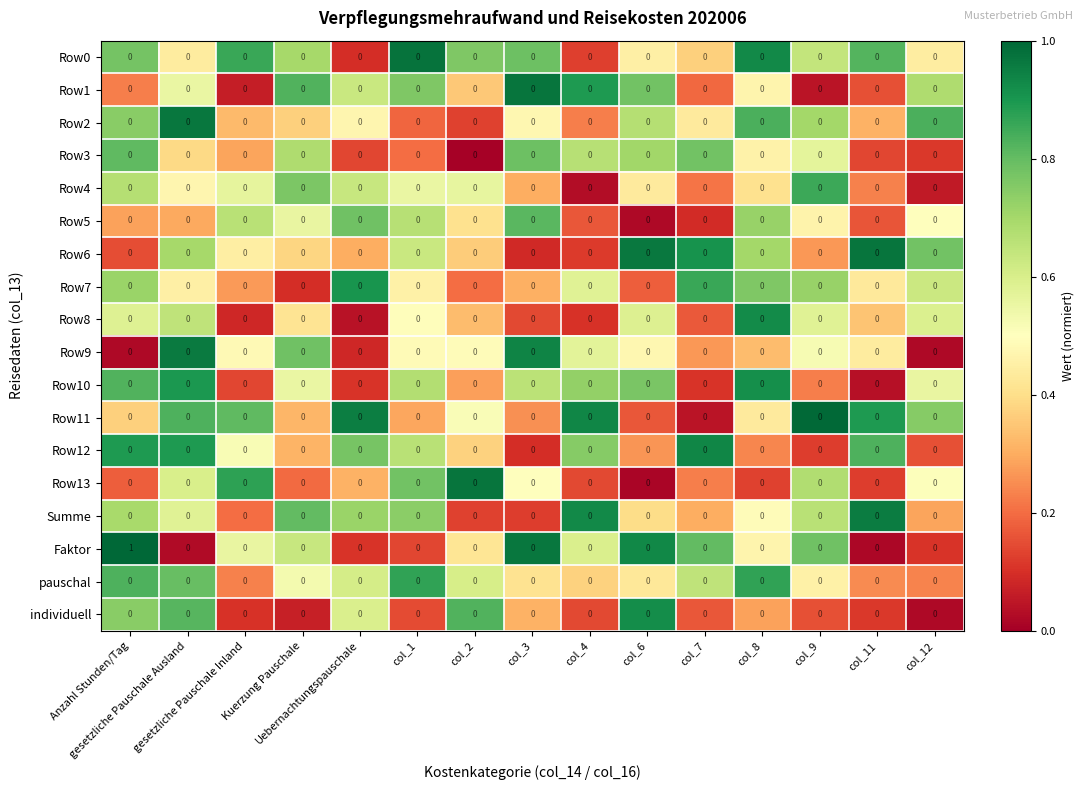

Which series has the widest spread of values?

Faktor